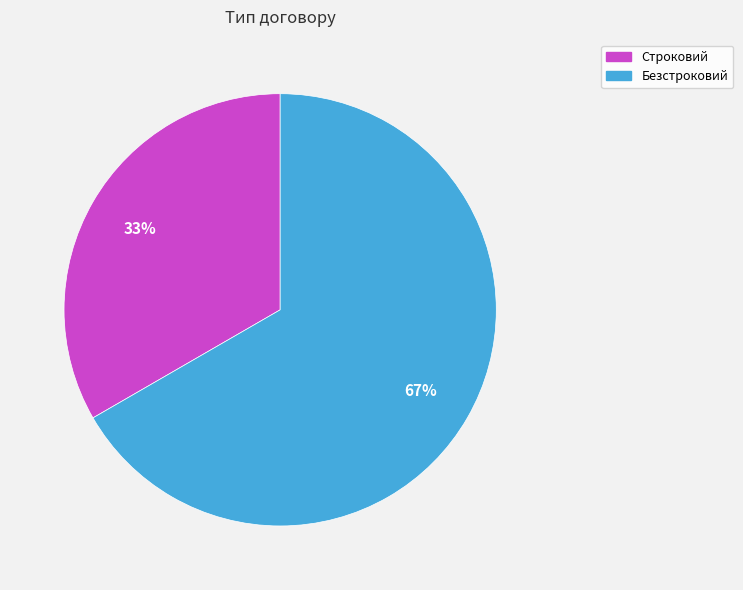

Which category has the biggest portion of the pie?

Безстроковий